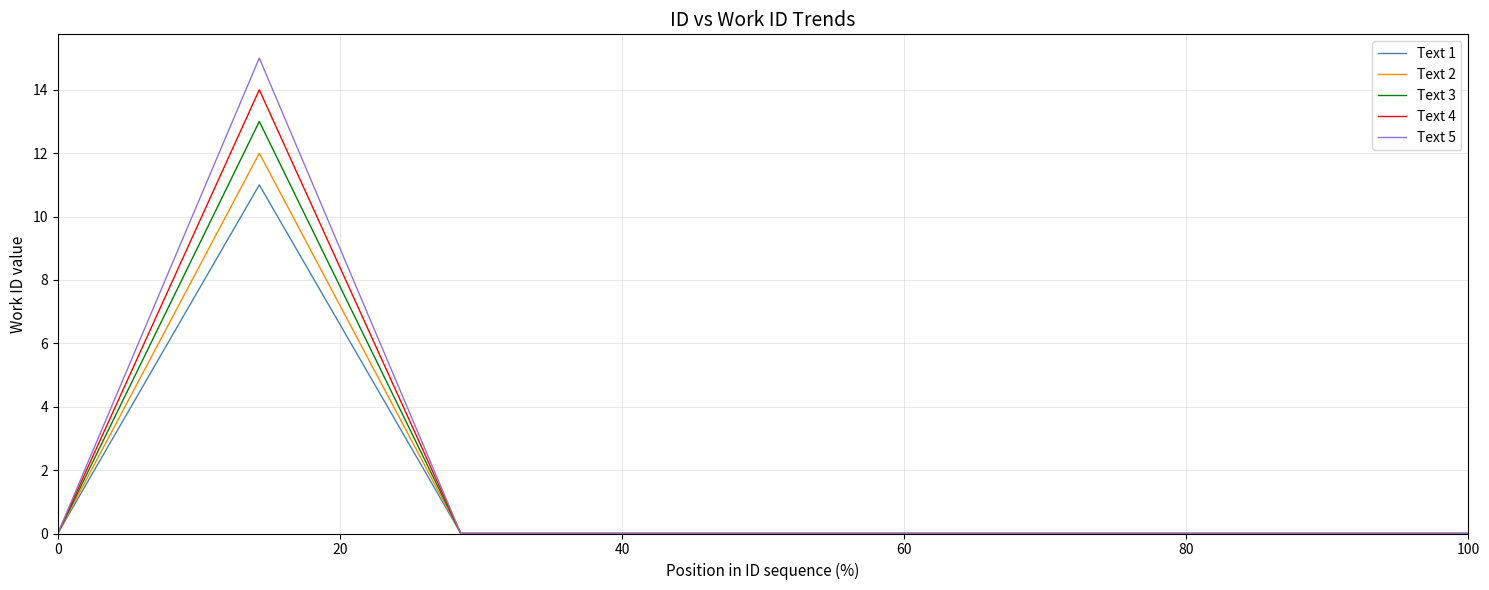

Which series has the largest range (max minus min)?

Text 5